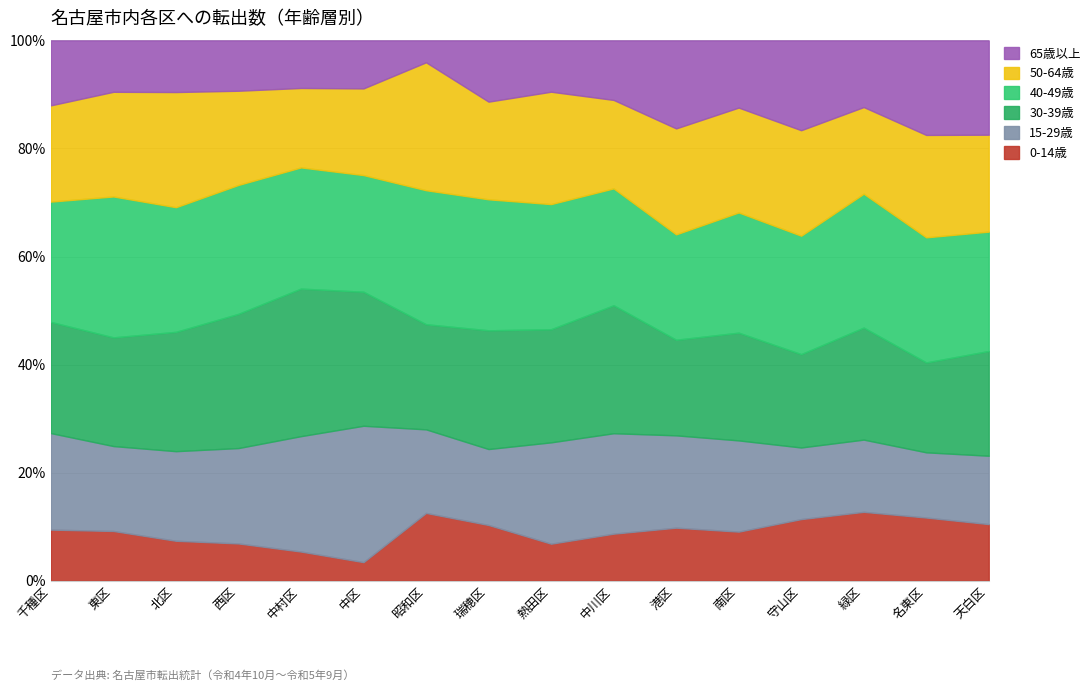

What position from the left is 中川区?

10